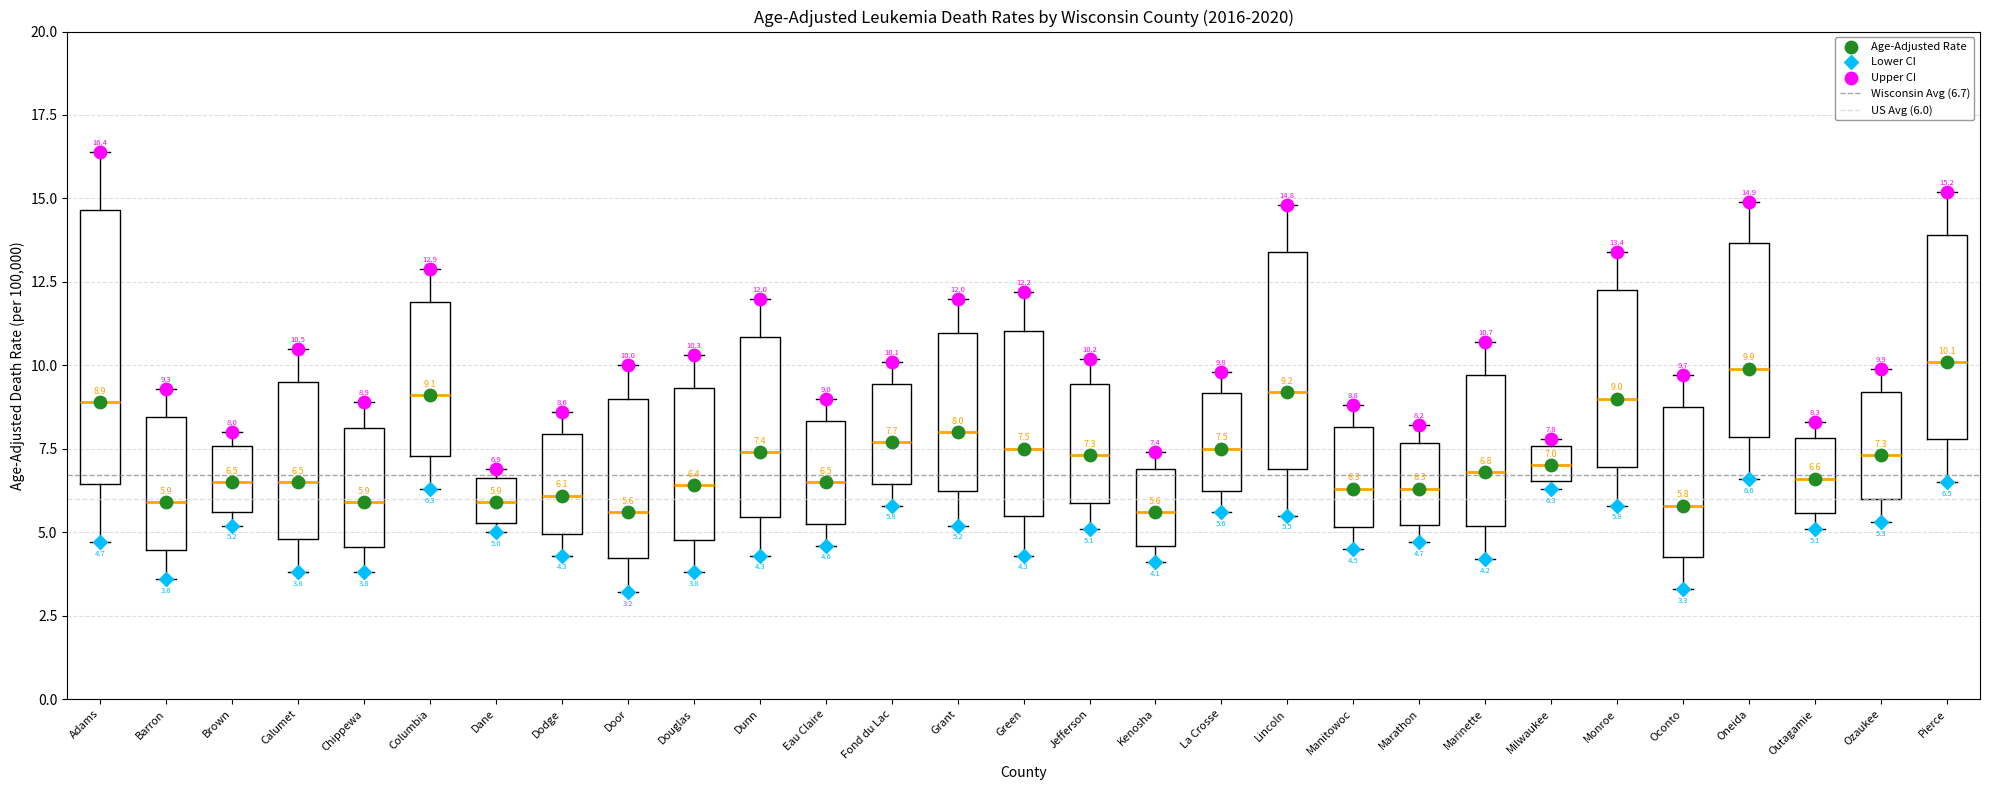

Which box is the tallest, from its lower edge to its upper edge?

Adams